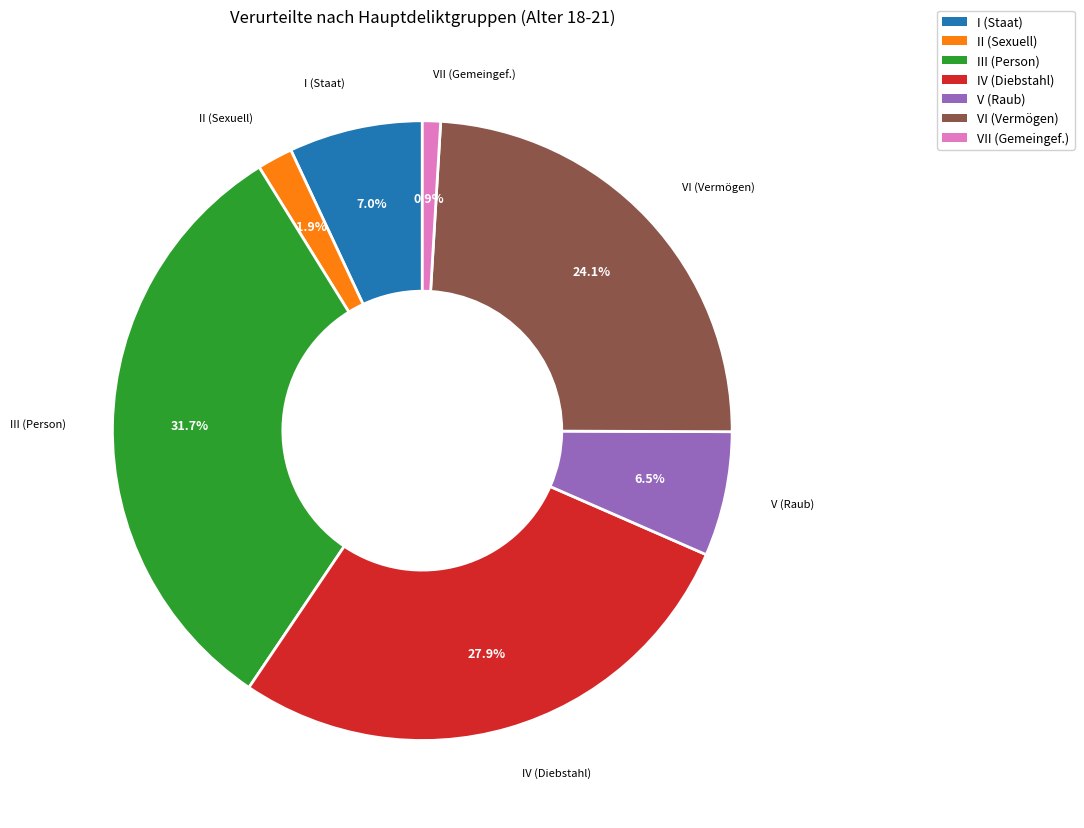

Is there any slice that represents more than half of the pie?

No